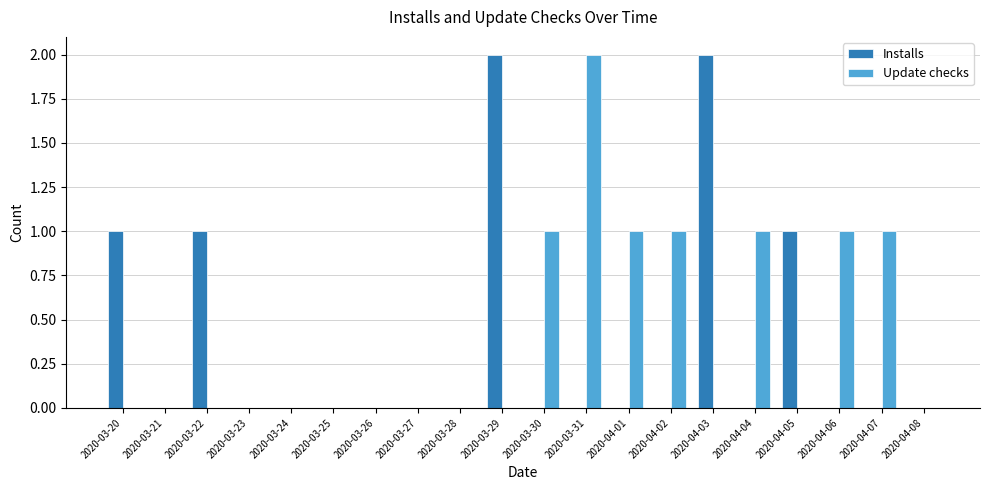

How many series are shown in this chart?

2